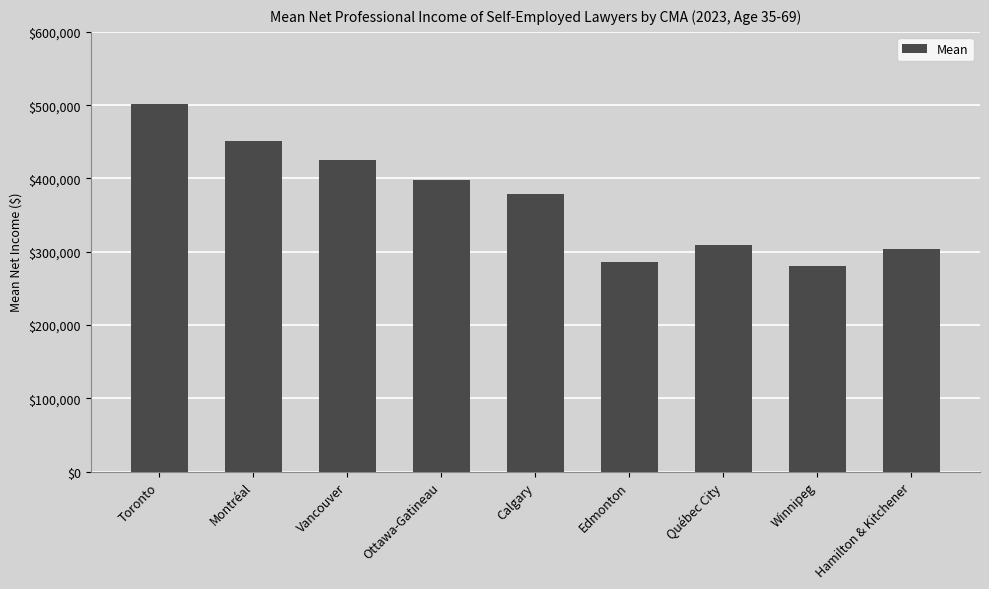

What is the sum of the values at Calgary and Edmonton?

665280